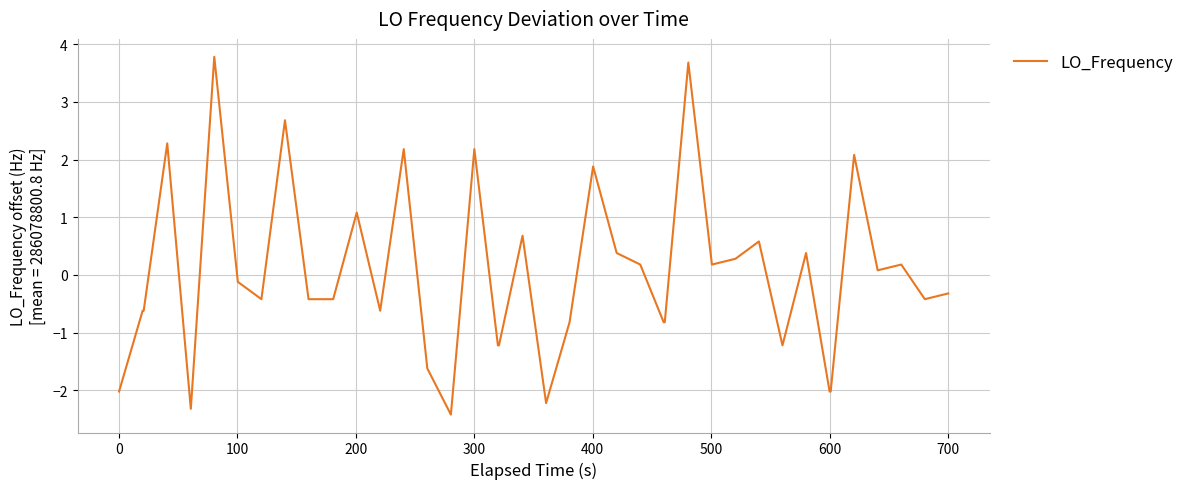

What is the difference between the maximum and minimum values?

6.2